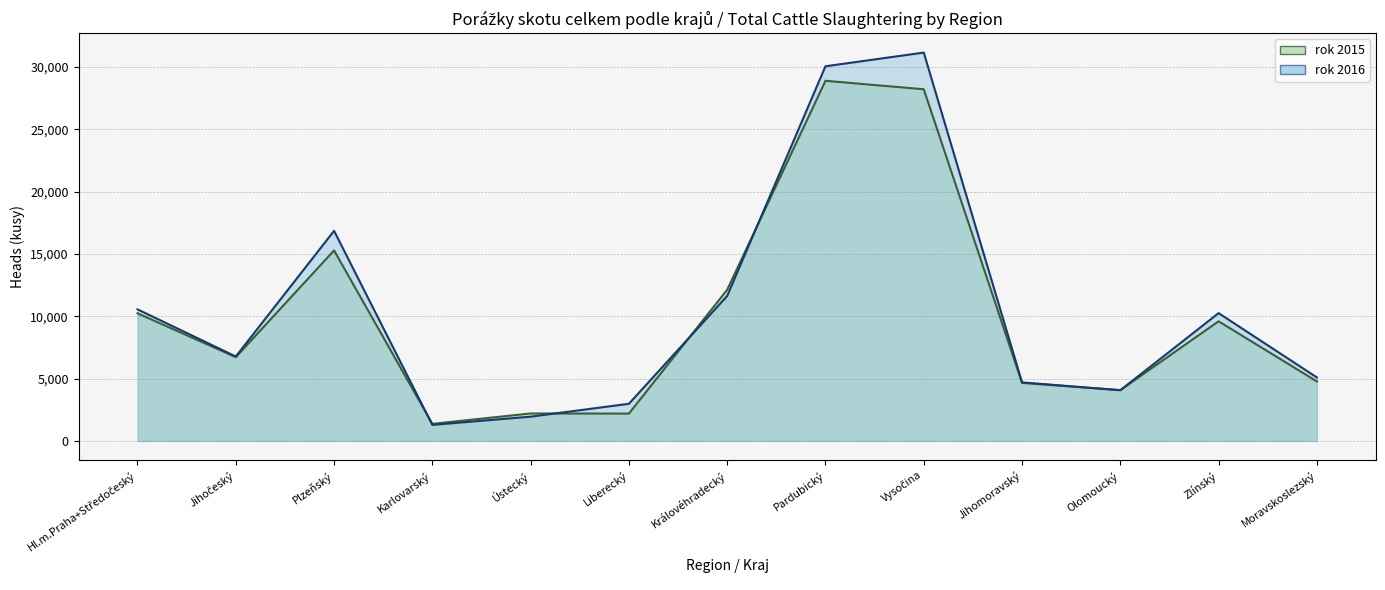

Does the chart display data point markers on the line(s)?

No